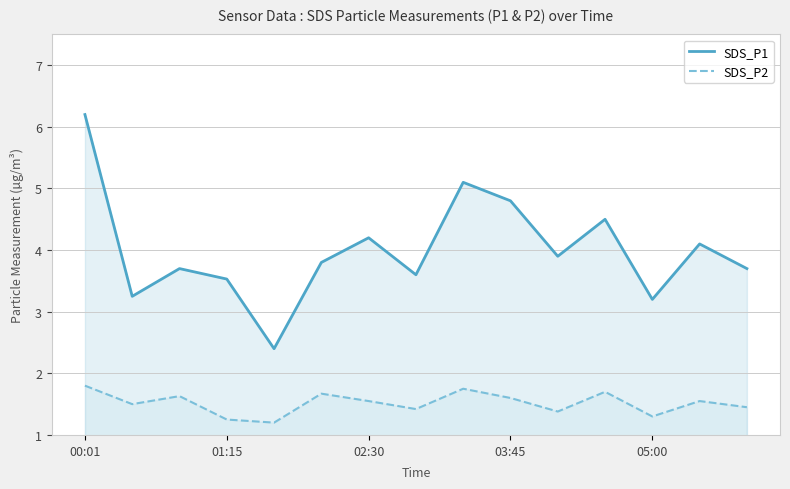

What is the difference between the maximum and minimum values in the SDS_P2 series?

0.6